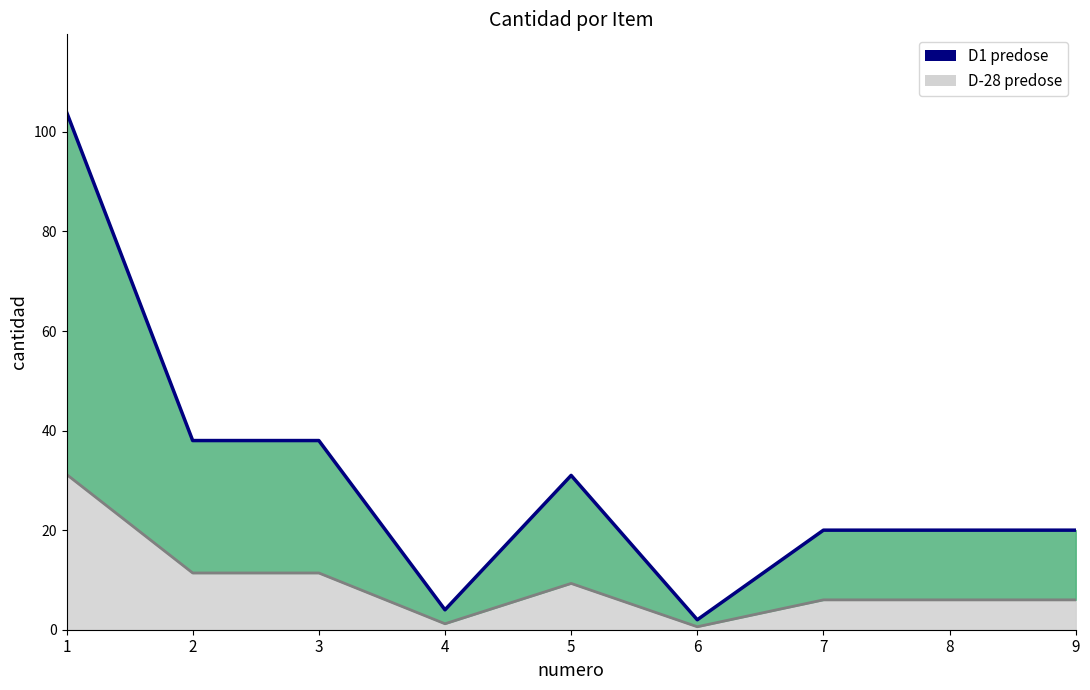

Reading left to right, transcribe all the data shown in this chart.

104	38	38	4	31	2	20	20	20